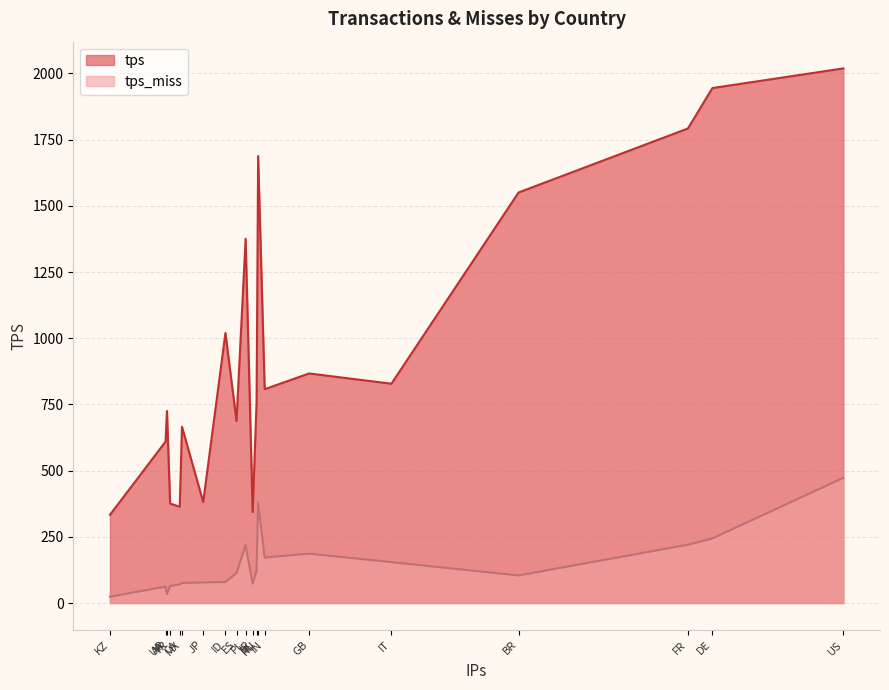

At which category does tps_miss reach its first local peak?

UA